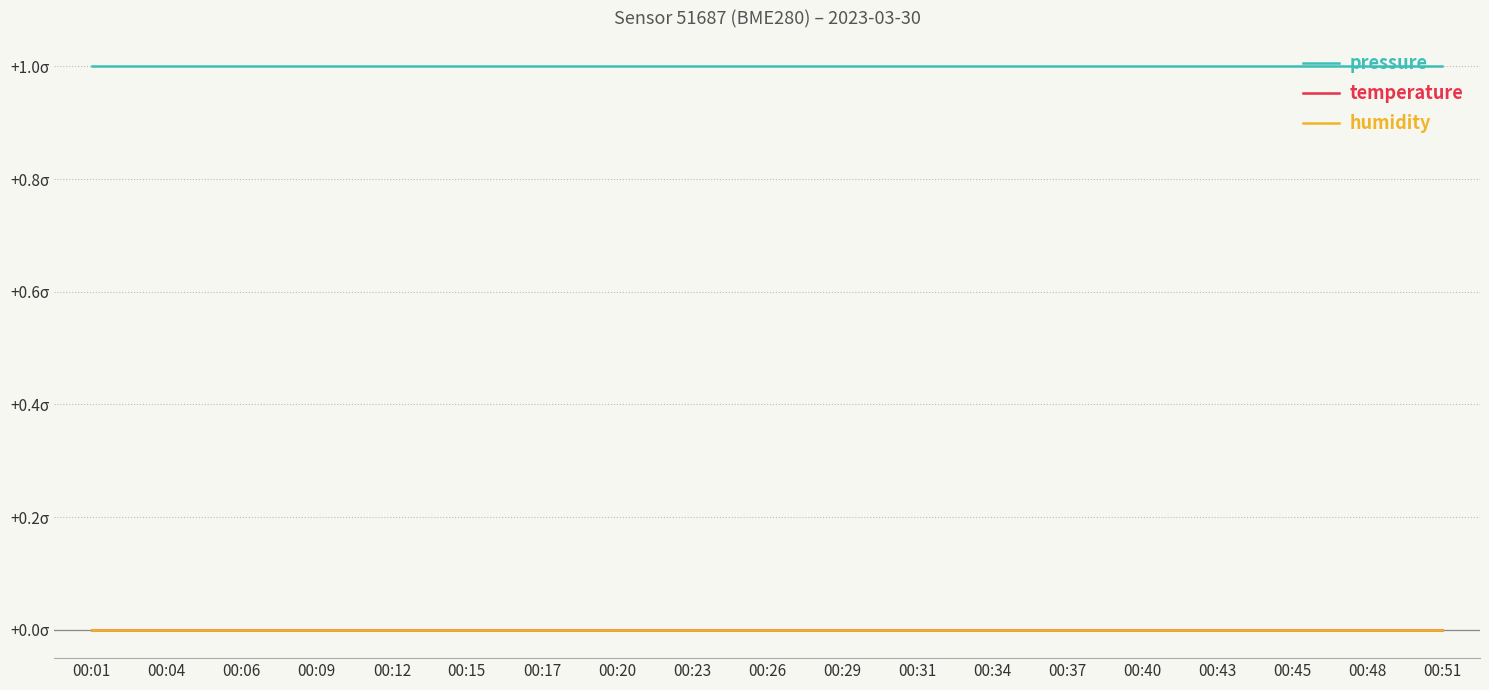

At how many categories does at least one series exceed 0?

19